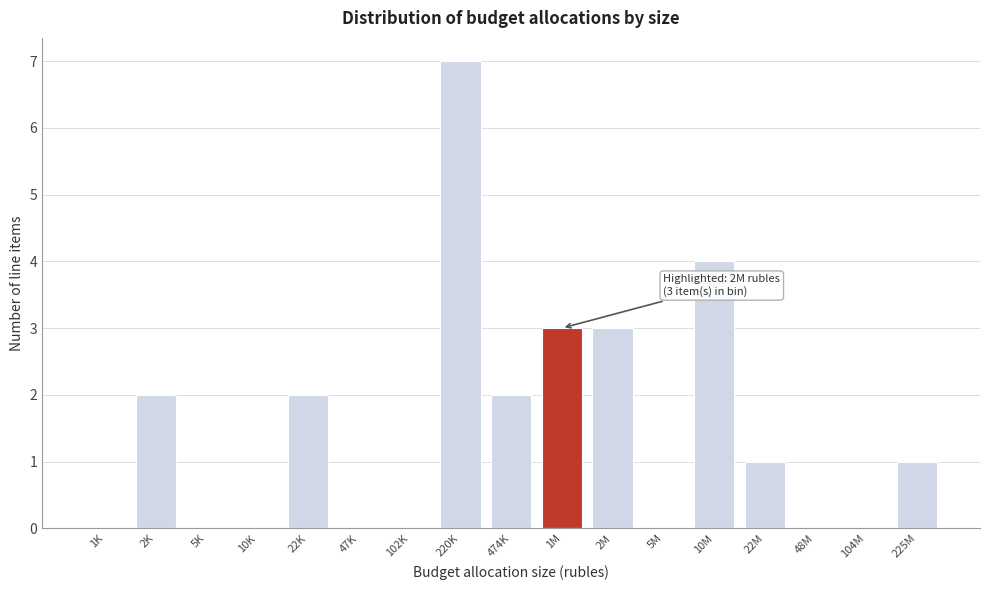

Reading left to right, what are all the values shown in this chart?

1K=0	2K=2	5K=0	10K=0	22K=2	47K=0	102K=0	220K=7	474K=2	1M=3	2M=3	5M=0	10M=4	22M=1	48M=0	104M=0	225M=1